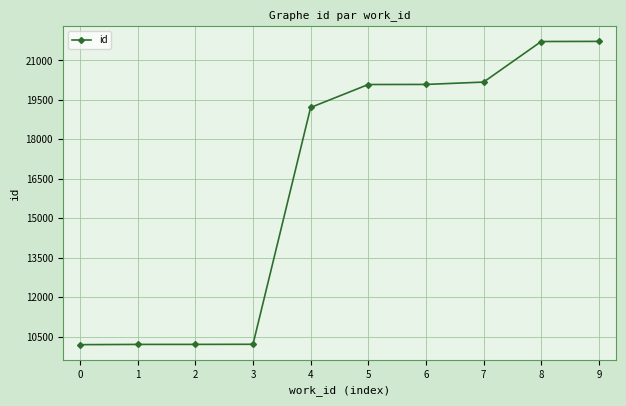

What value does the data have at 7?

20175